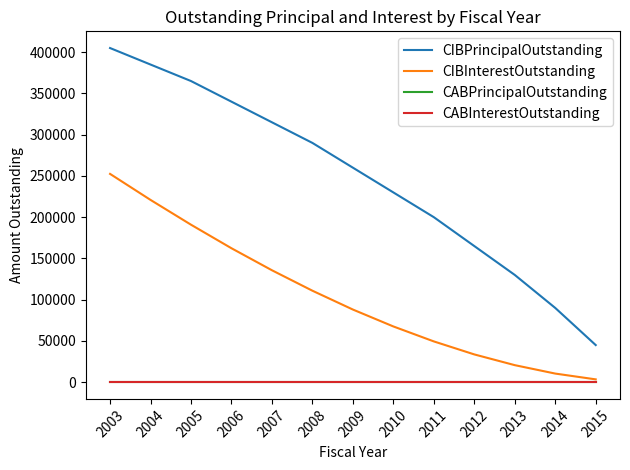

Does the chart display data point markers on the line(s)?

No